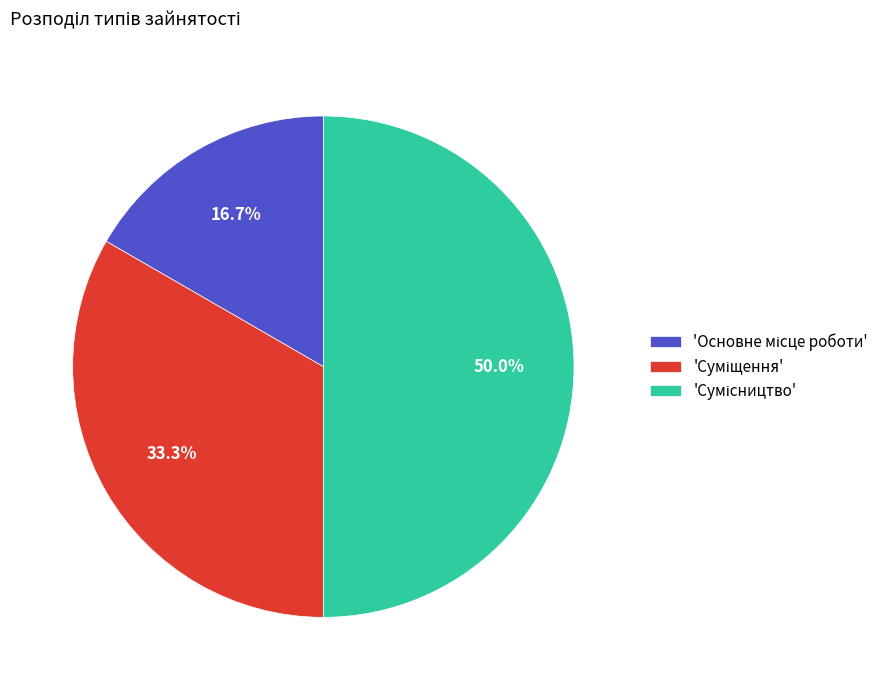

What is the smallest slice in the pie chart?

Основне місце роботи